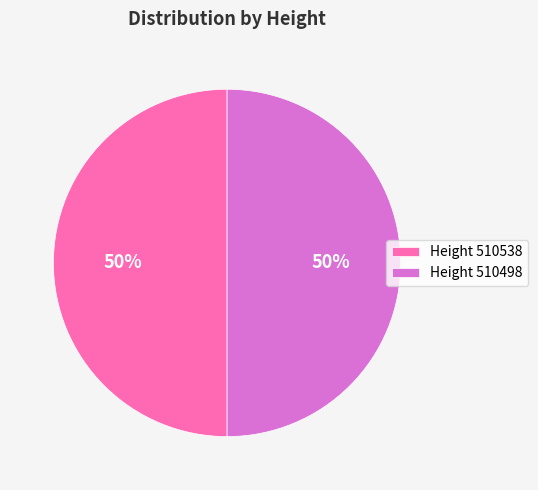

To the nearest percent, what is the average slice percentage?

50%